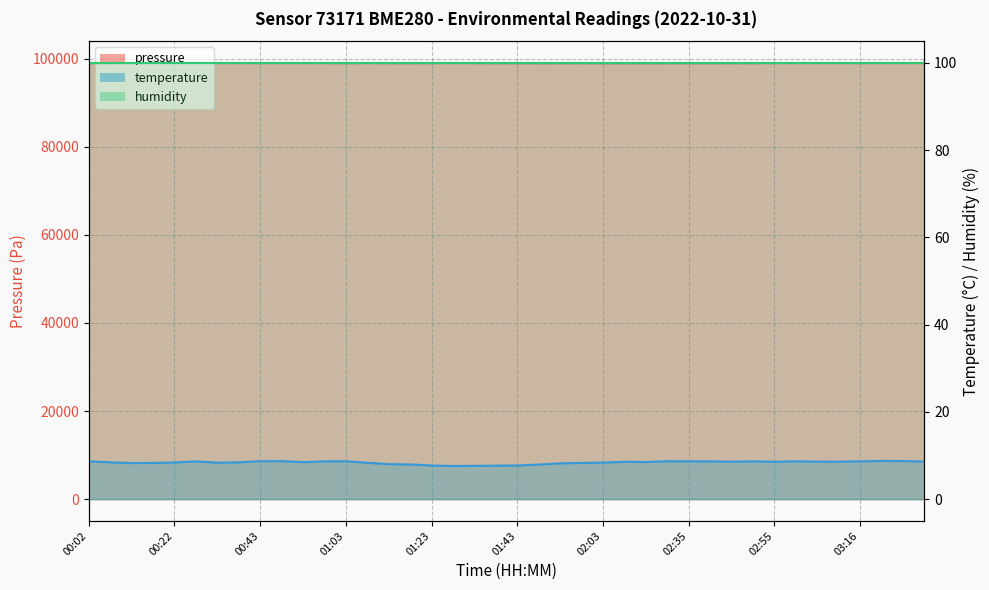

True or false: pressure and temperature cross at least once.

False